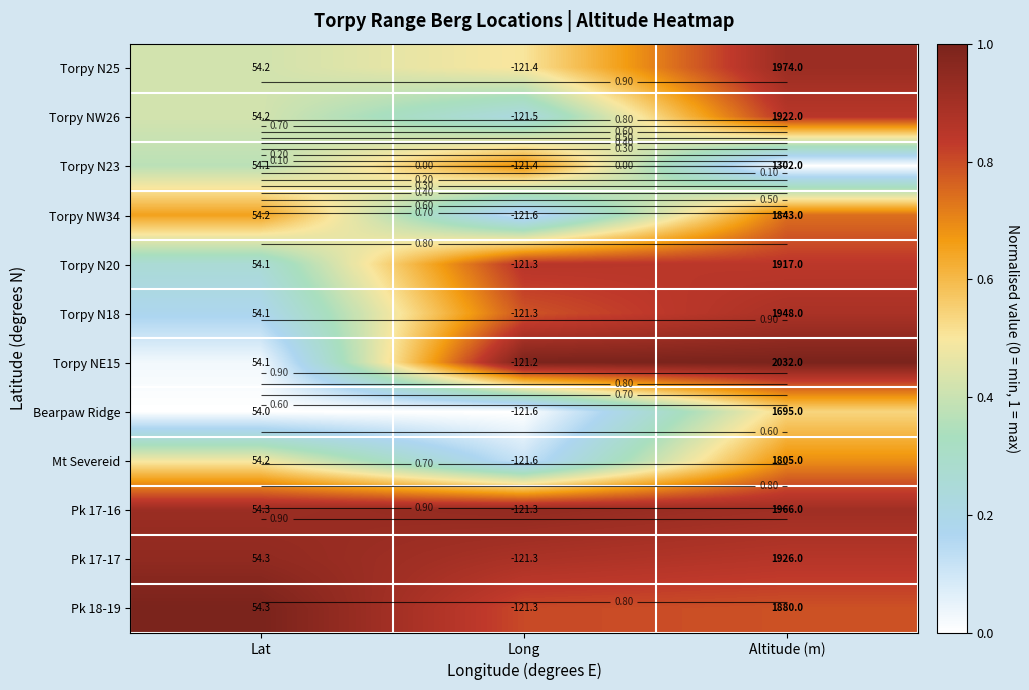

What is the difference between the highest and lowest values at Lat?

1.0